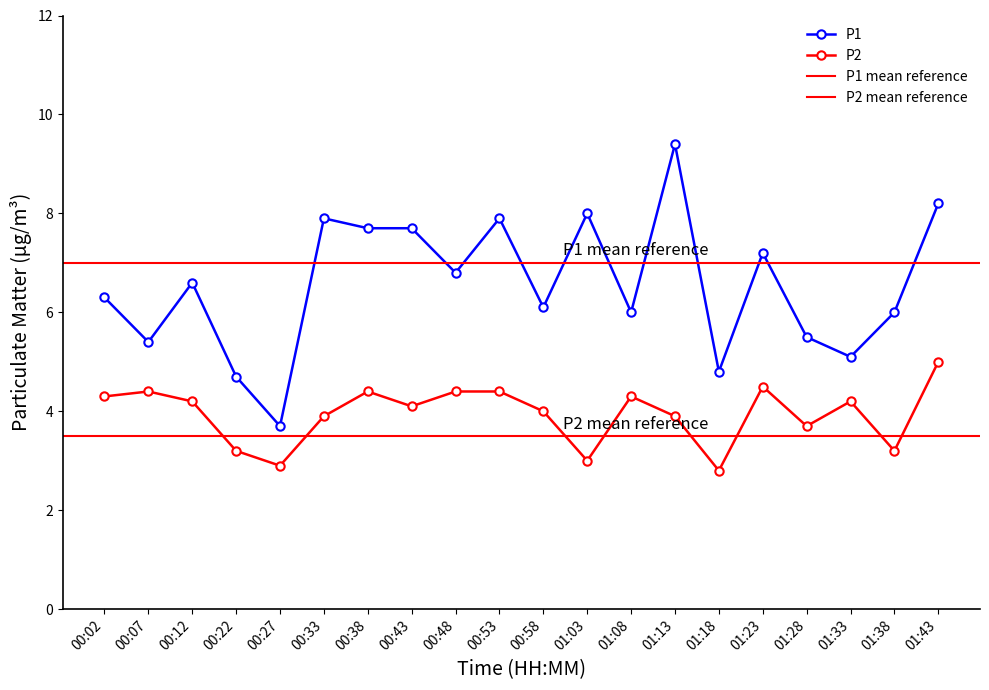

Rank the categories by P1 value from lowest to highest.

00:27, 00:22, 01:18, 01:33, 00:07, 01:28, 01:08, 01:38, 00:58, 00:02, 00:12, 00:48, 01:23, 00:38, 00:43, 00:33, 00:53, 01:03, 01:43, 01:13